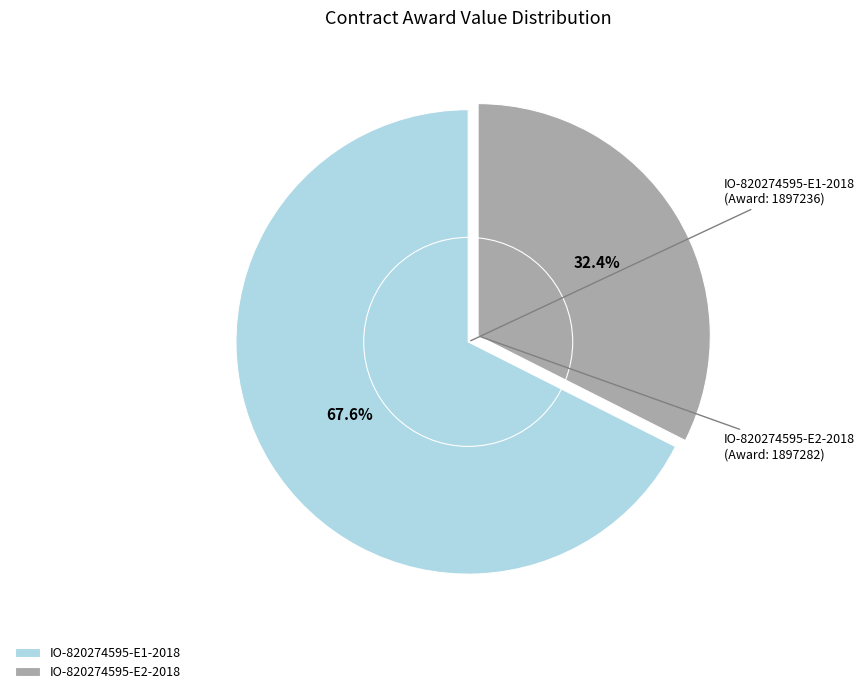

Is there any slice that represents more than half of the pie?

Yes